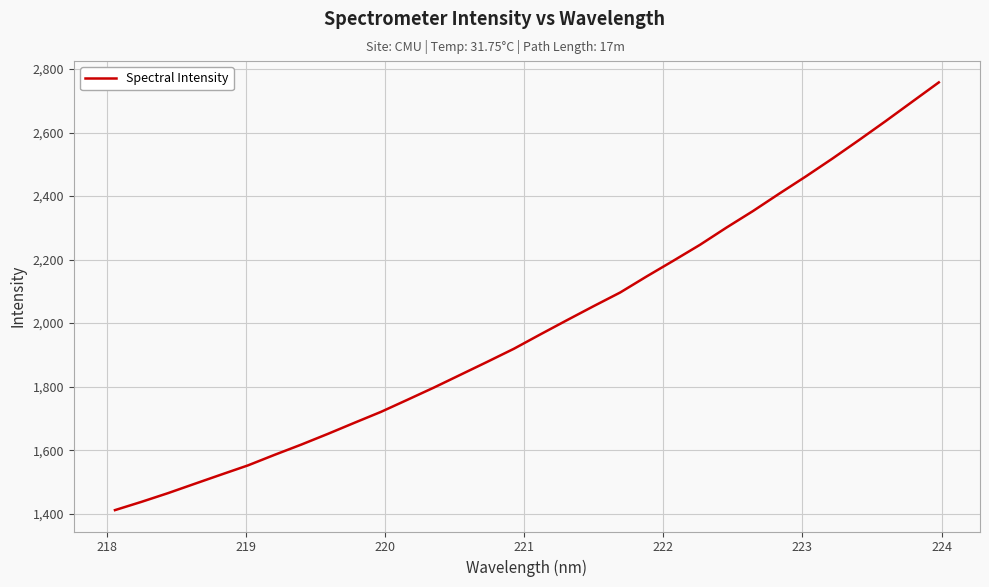

What is the maximum value shown in the chart?

2757.9